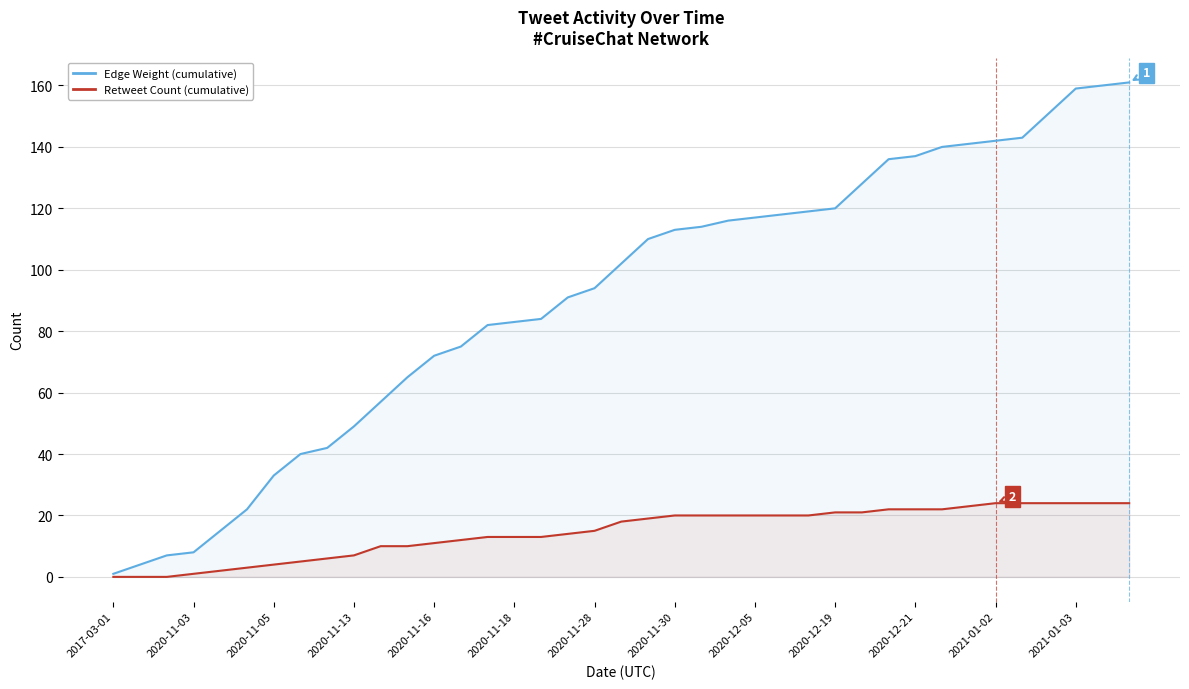

Which series has the widest spread of values?

Edge Weight (cumulative)